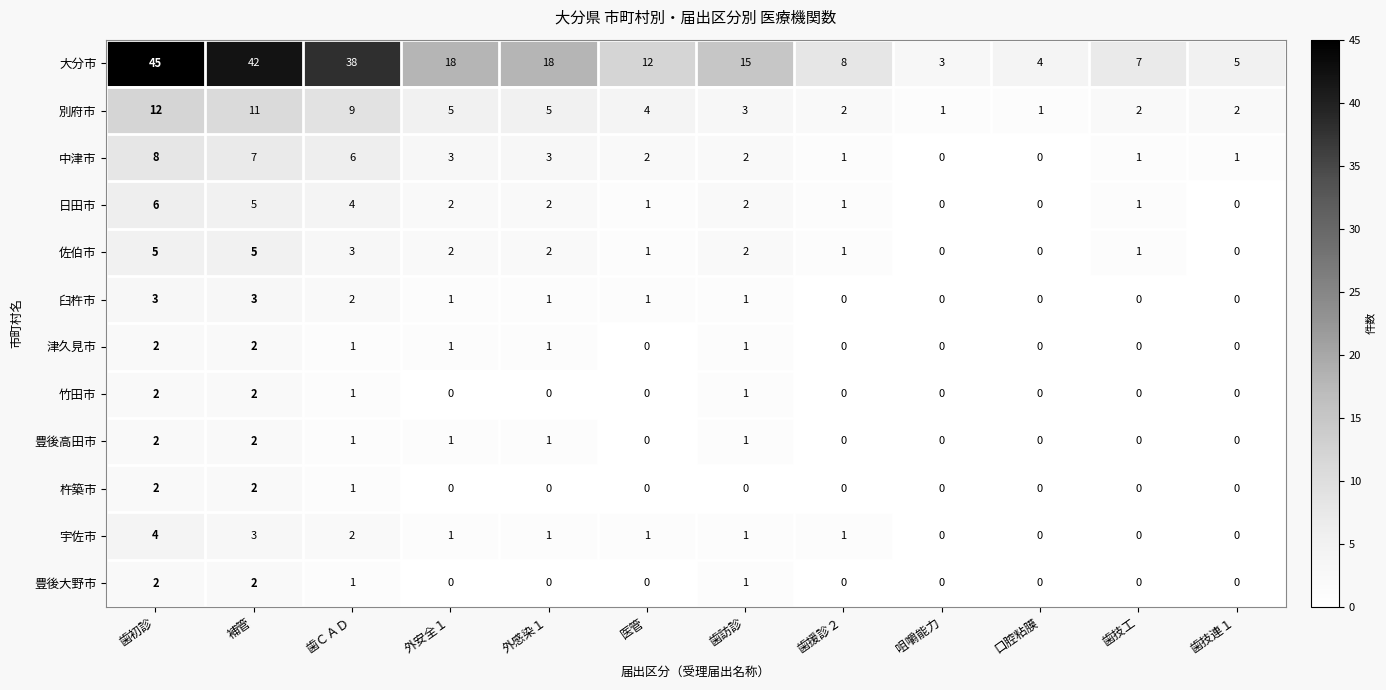

At how many categories does at least one series exceed 17?

5